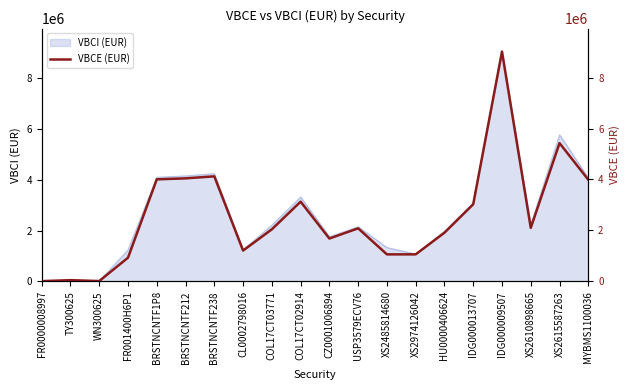

Reading right to left, list all the values displayed in this chart.

3989889.6	5426207.7	2102664.4	9016912.4	3028787.5	1913202.4	1063393.4	1062701.2	2084724.2	1684475.4	3129840.8	2045452.5	1212493.8	4123465.4	4044023.4	4005987.4	932963.6	16274.8	51790.7	13702.2